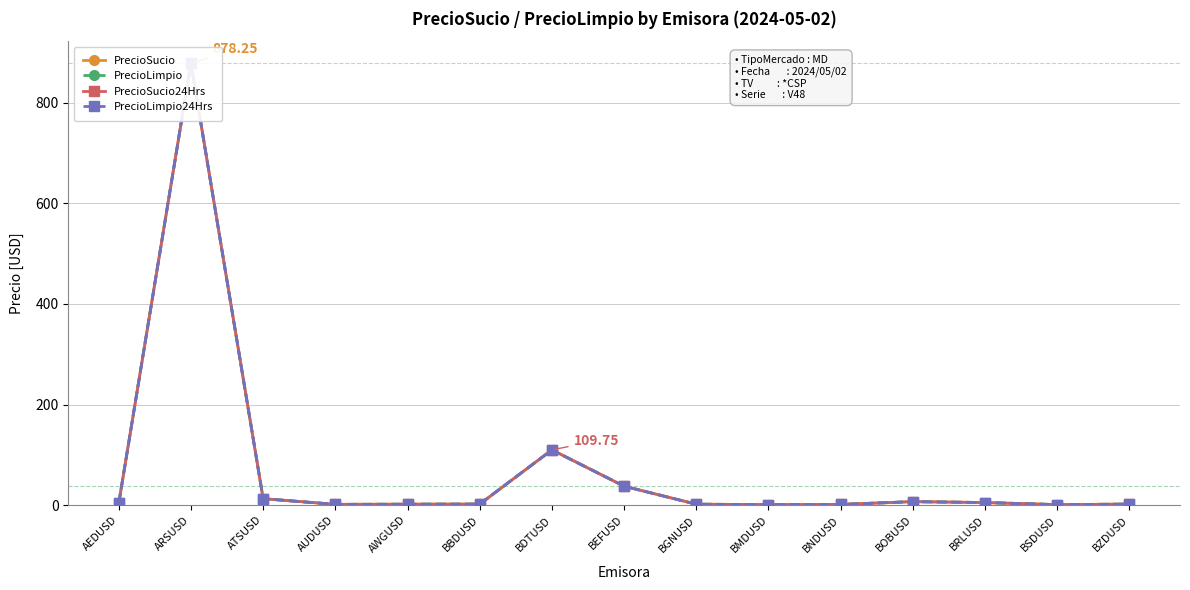

How many data points does each series have?

15